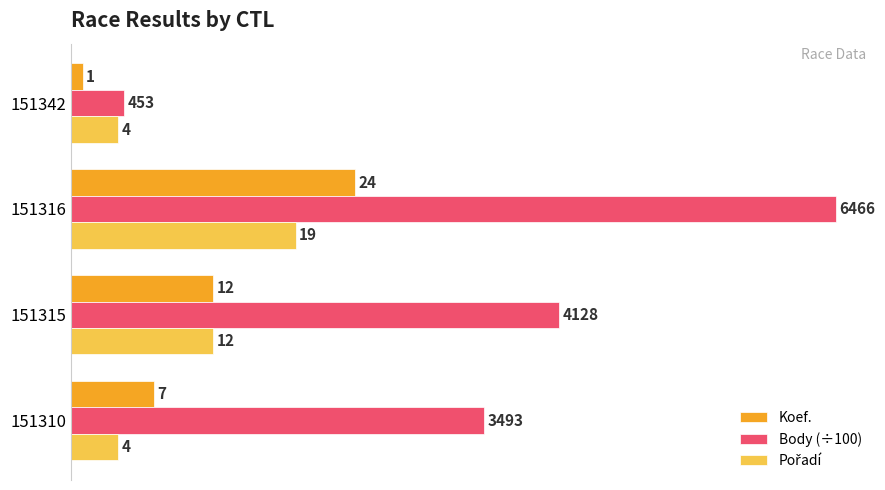

List the labels in order of Body (÷100) value, largest first.

151316, 151315, 151310, 151342